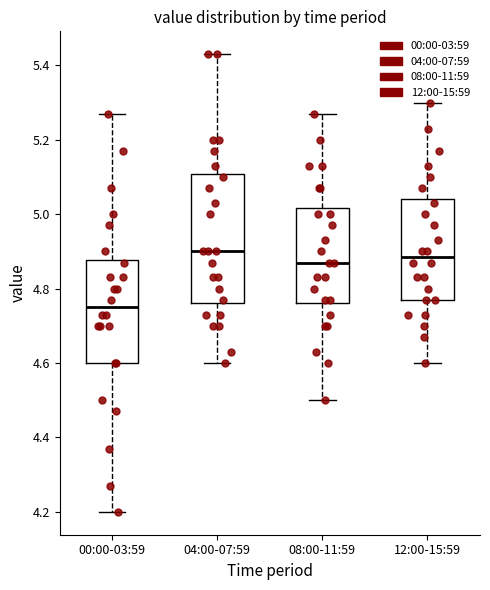

Reading left to right, transcribe this box plot: for each box, give where its median line is, the range the box spans, and where its two whiskers end, as read against the y-axis. The values are not printed on the chart, so give them approximately, as read against the axis.

00:00-03:59: median 4.76, box 4.60 to 4.88, whiskers 4.20 to 5.28
04:00-07:59: median 4.90, box 4.76 to 5.10, whiskers 4.60 to 5.44
08:00-11:59: median 4.88, box 4.76 to 5.02, whiskers 4.50 to 5.28
12:00-15:59: median 4.88, box 4.78 to 5.04, whiskers 4.60 to 5.30